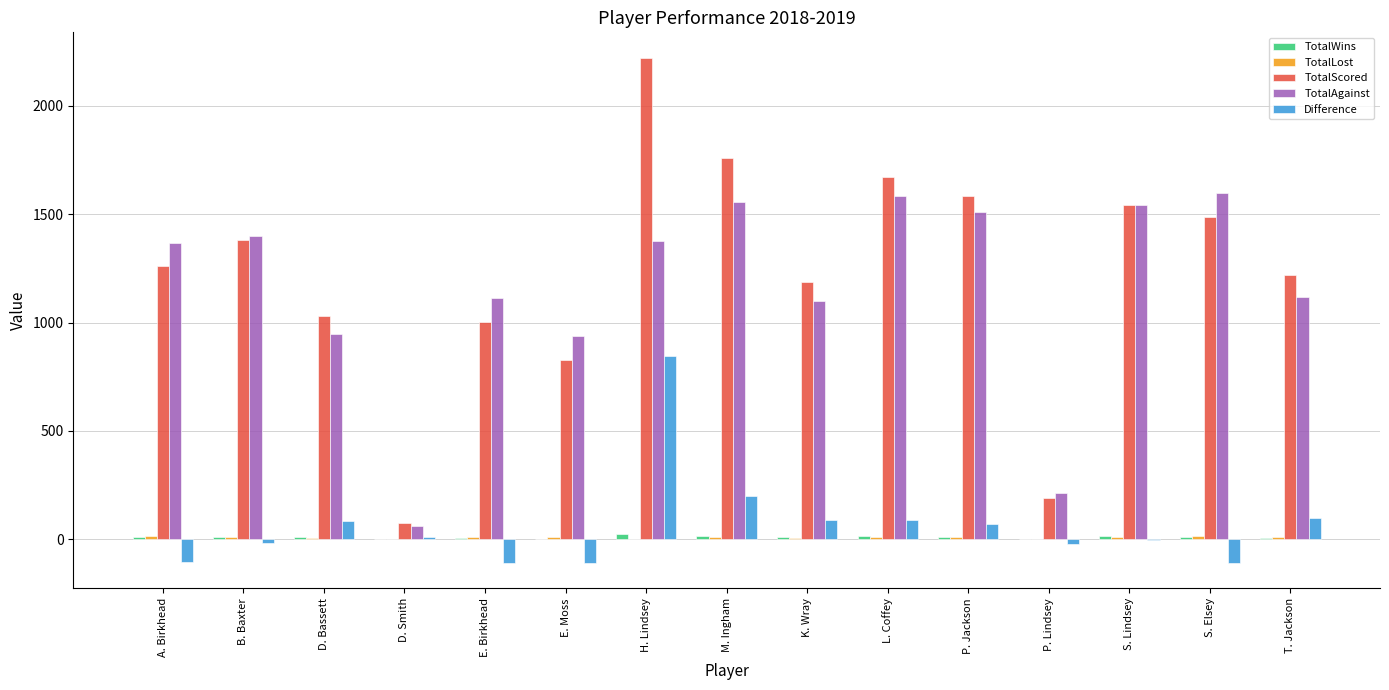

True or false: TotalScored has a value of 1814 at A. Birkhead.

False